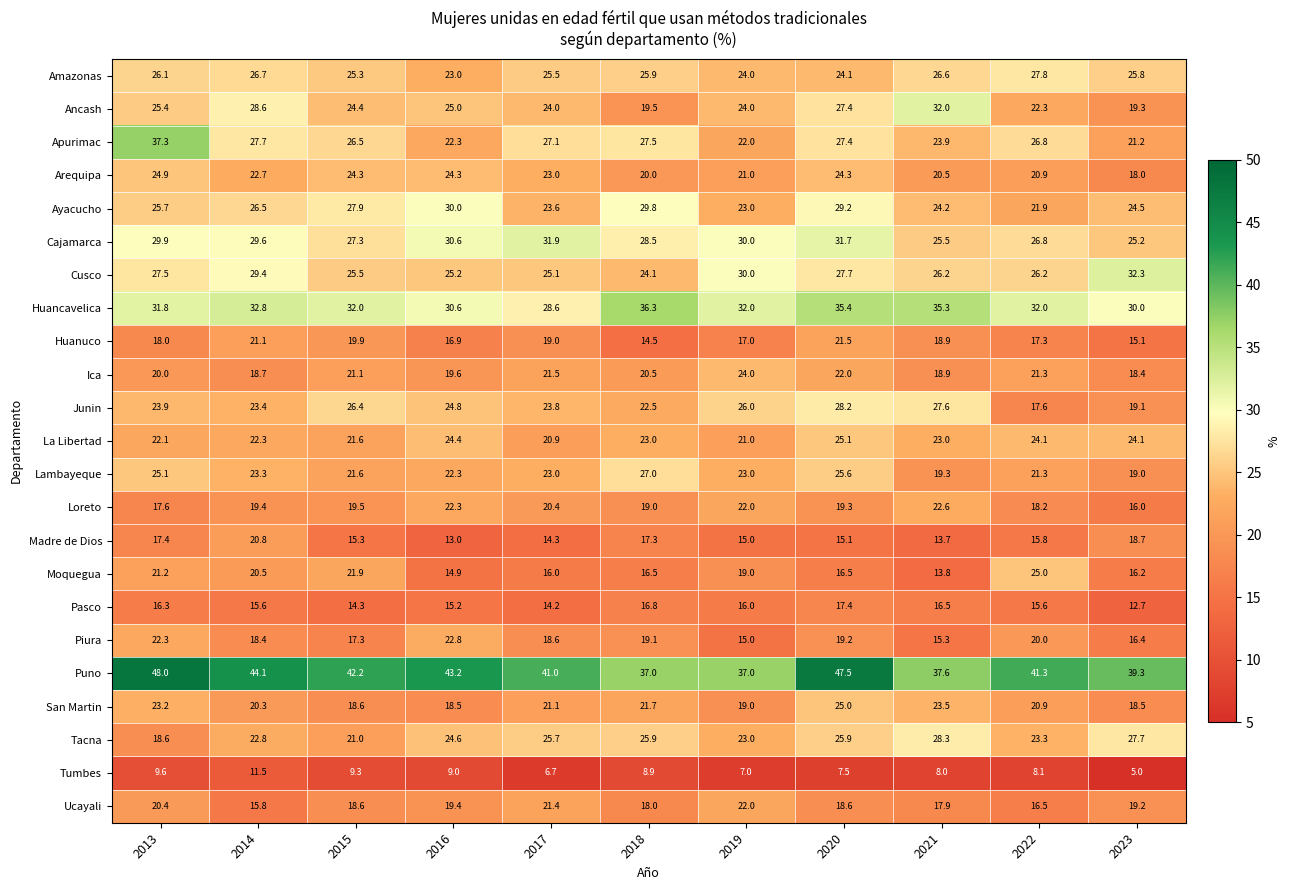

What is the total value across all series at 2022?

511.0